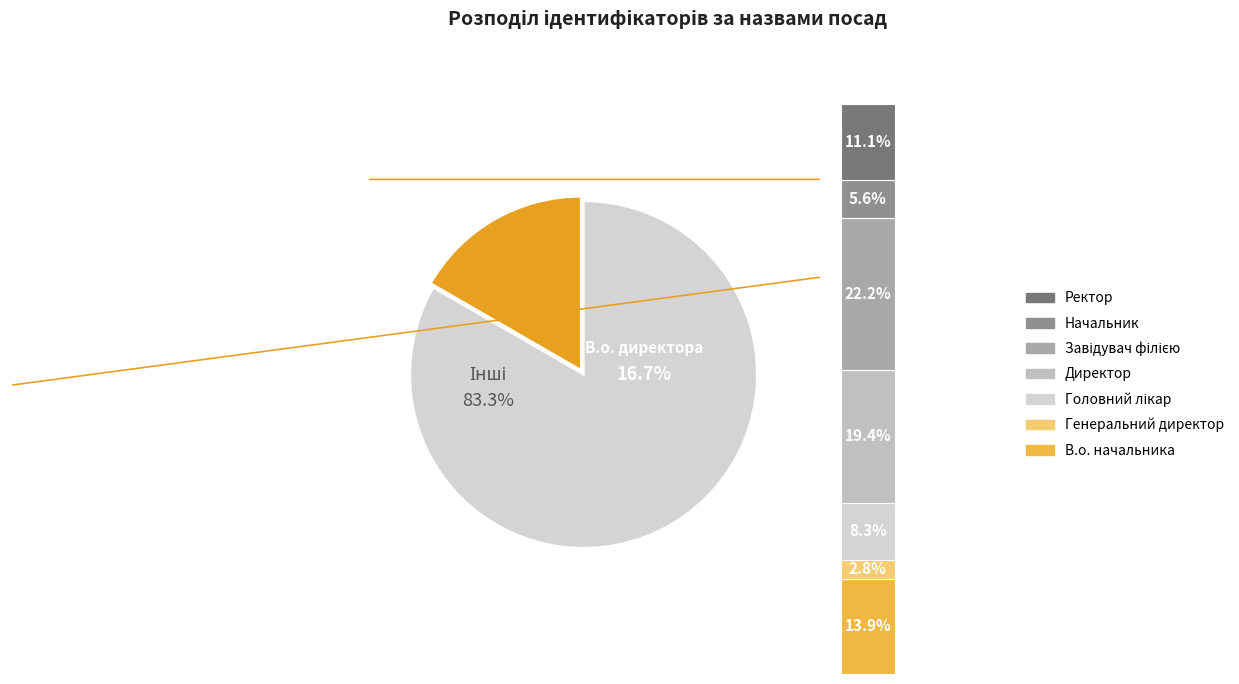

Do Директор and Головний лікар together represent more than half of the pie?

No